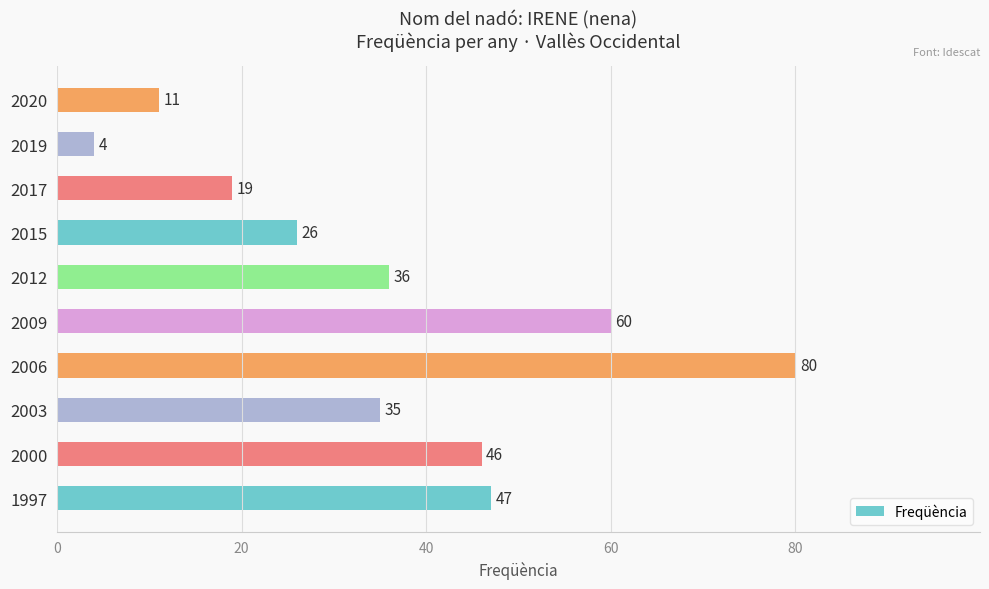

True or false: the data shows 60 at 2003.

False